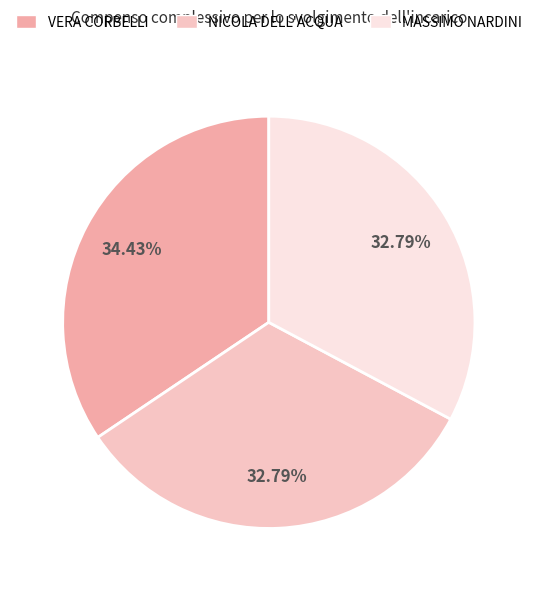

True or false: VERA CORBELLI accounts for 21% of the total.

False